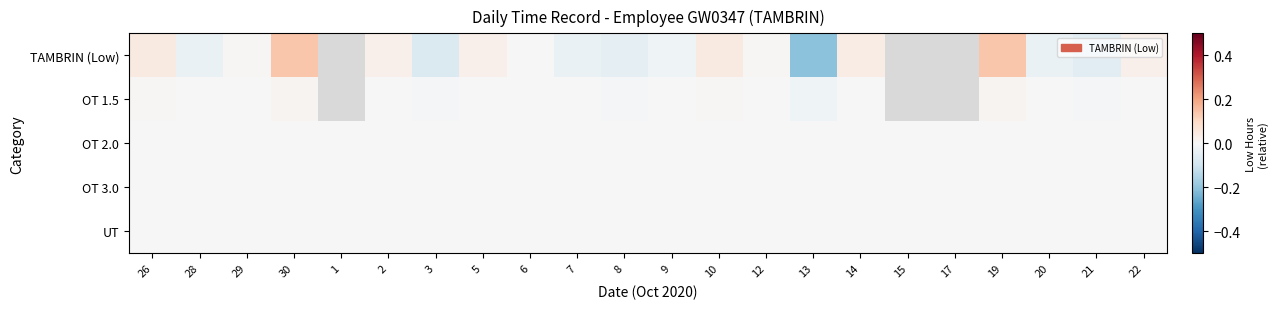

Between 28 and 2, which series saw the biggest shift?

TAMBRIN (Low)